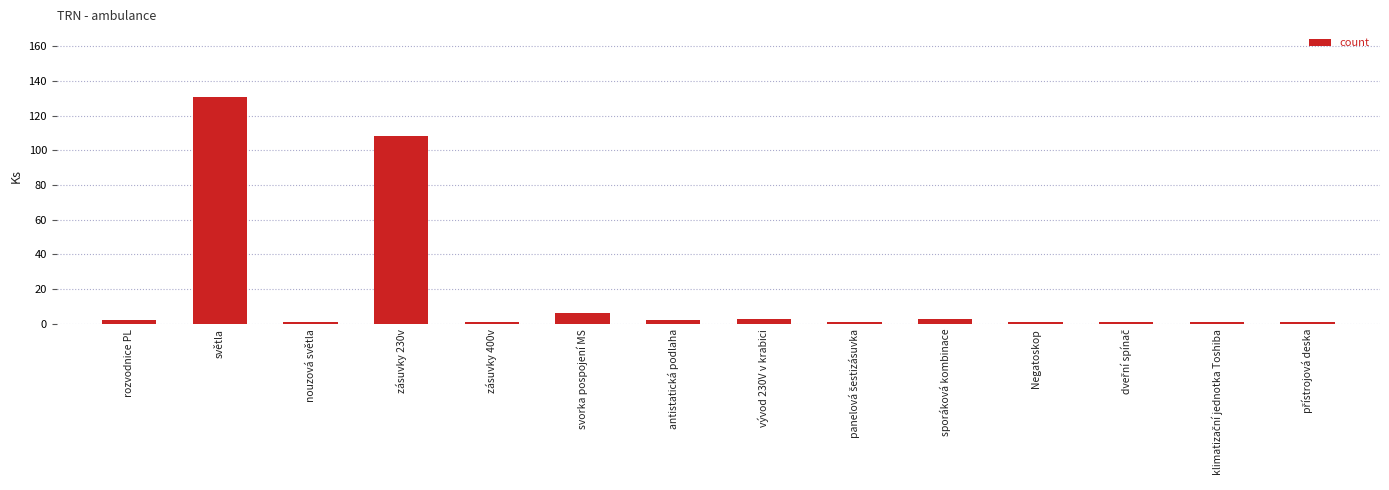

What is the minimum value shown in the chart?

1